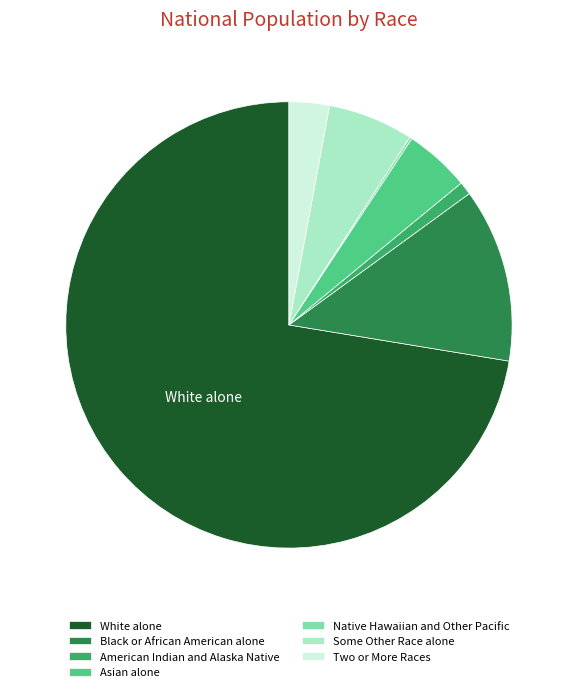

Between Black or African American alone and Some Other Race alone, which is larger?

Black or African American alone